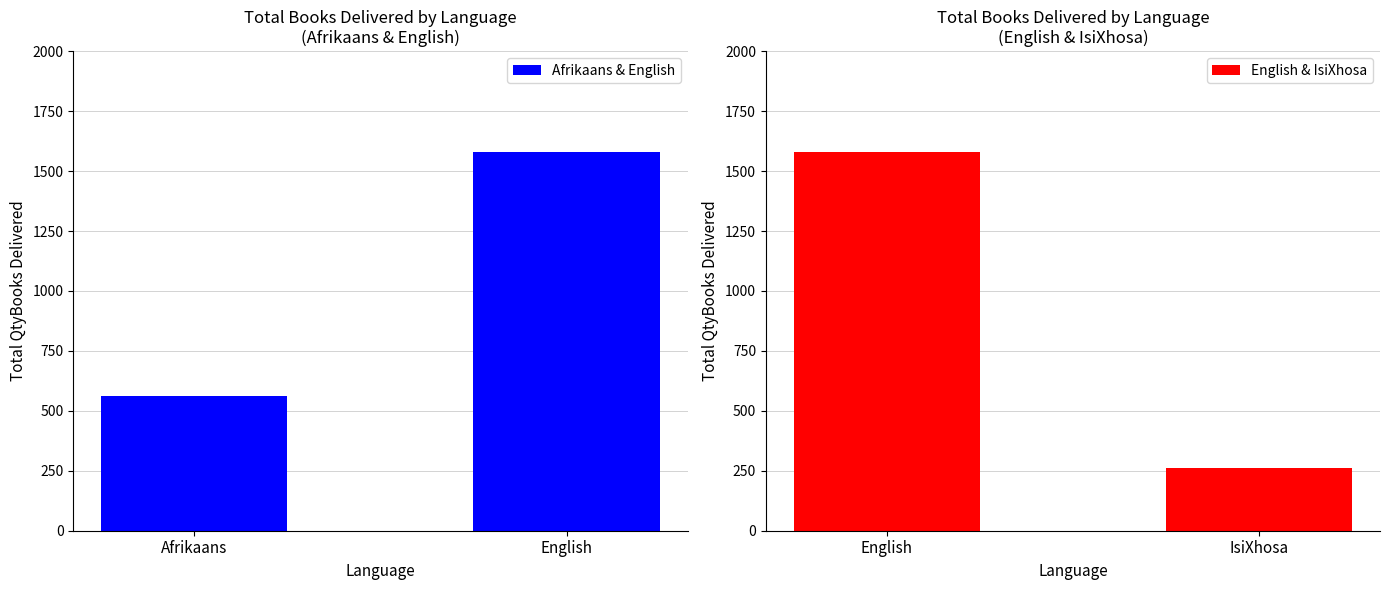

Count the English & IsiXhosa values in the range 260 to 1580.

2